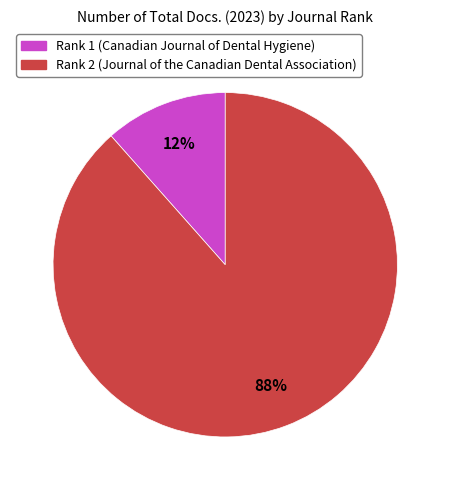

To the nearest percent, what is the combined percentage of Rank 1 (Canadian Journal of Dental Hygiene) and Rank 2 (Journal of the Canadian Dental Association)?

100%